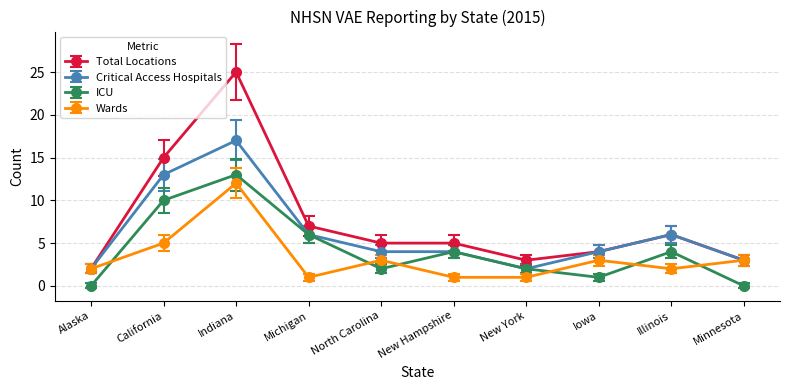

Which series has the largest total across all categories?

Total Locations